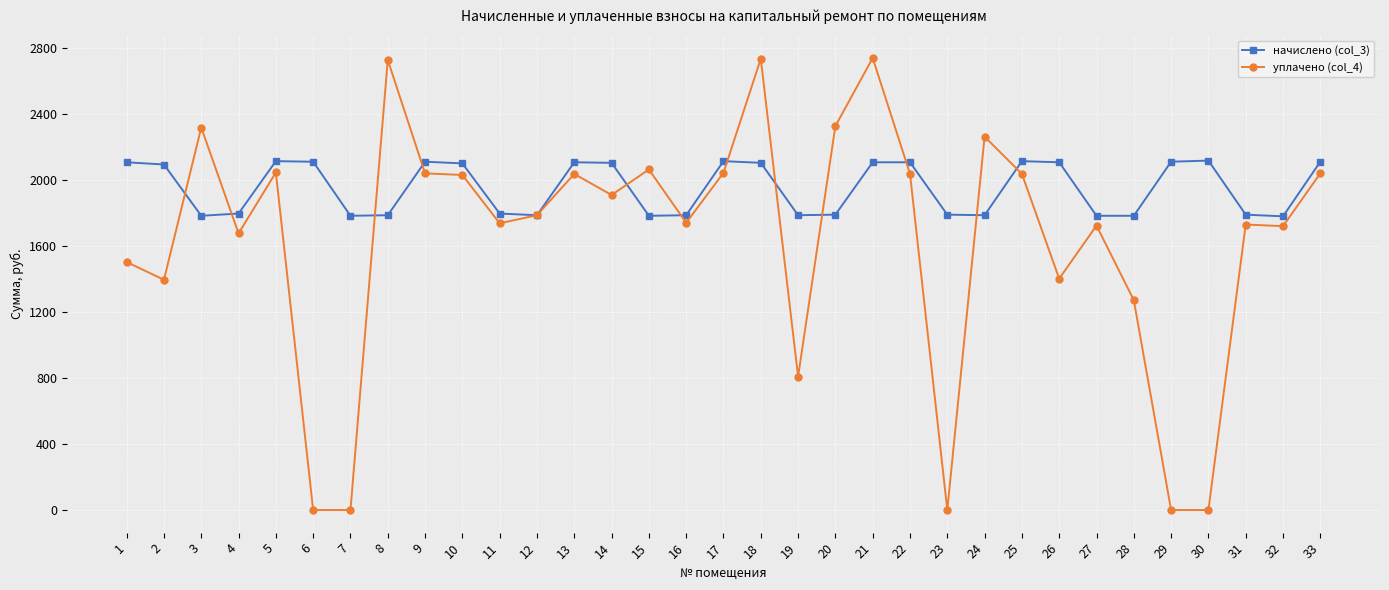

The начислено (col_3) series shows 2114.6 at 17. True or false?

True